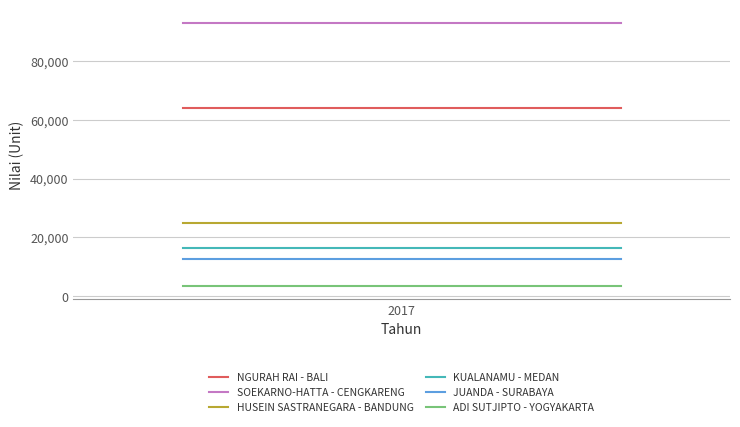

Which series has the largest total across all categories?

SOEKARNO-HATTA - CENGKARENG